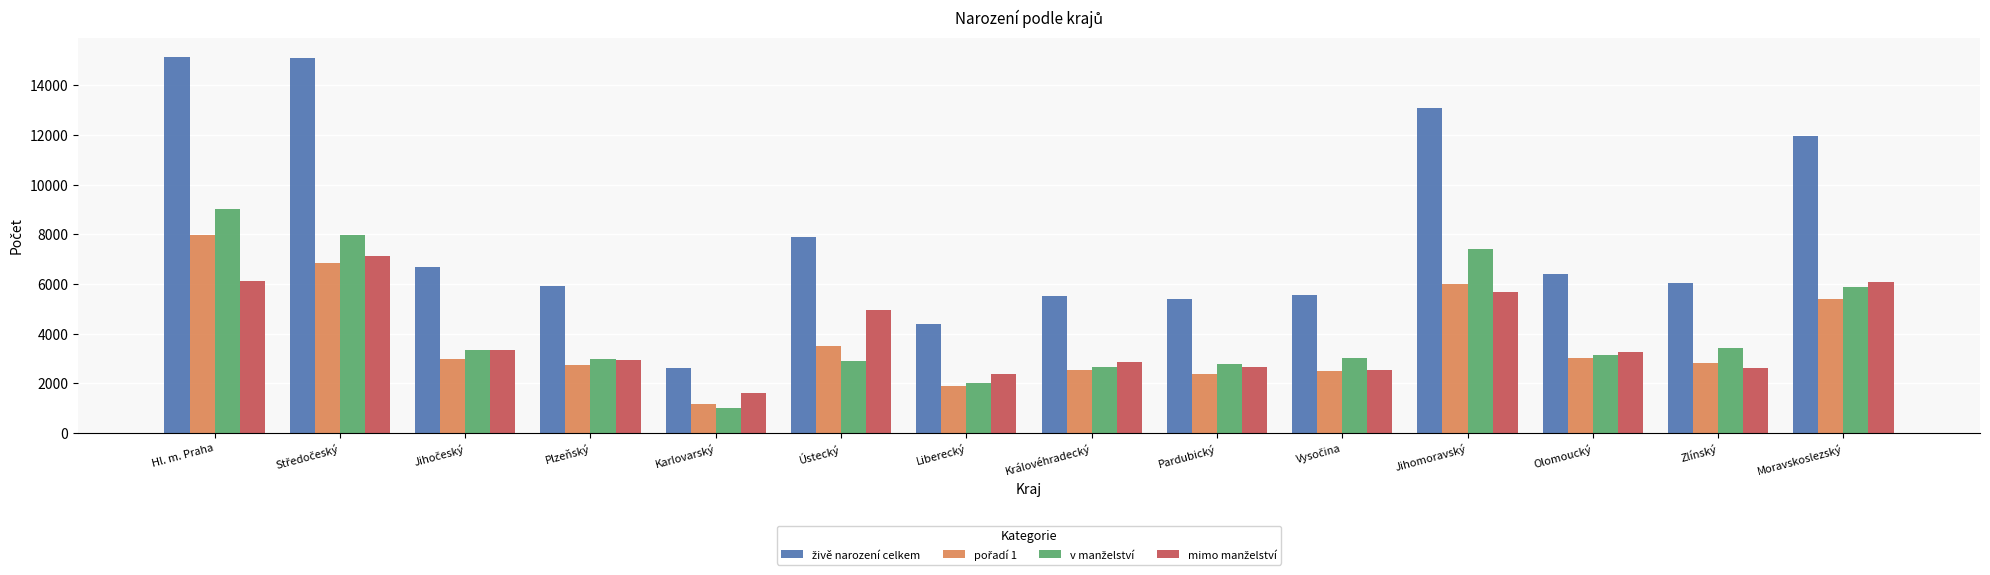

What is the spread (max minus min) of values at Zlínský?

3436